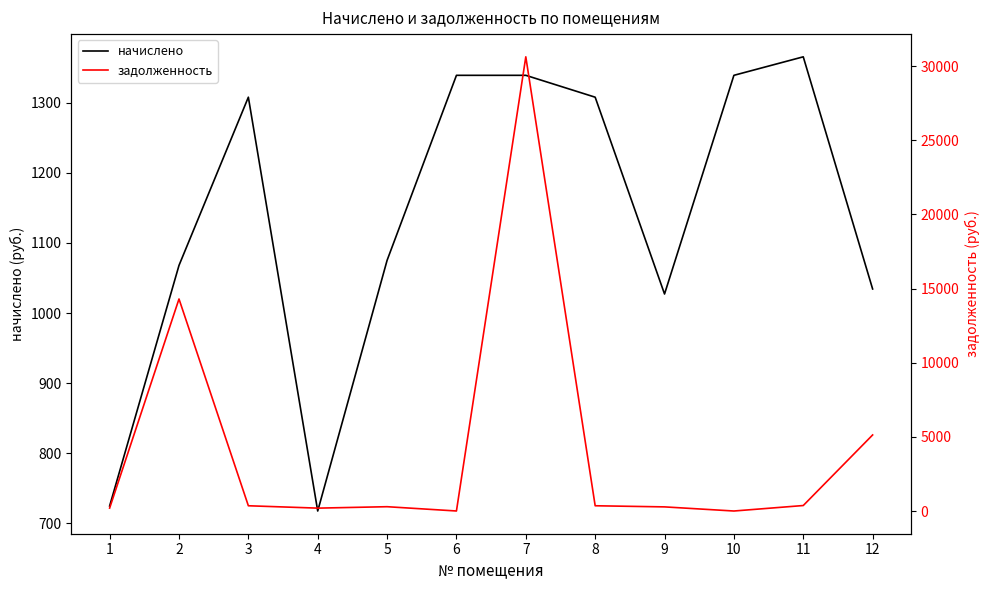

The value of начислено at 7 is 1339.2. True or false?

True